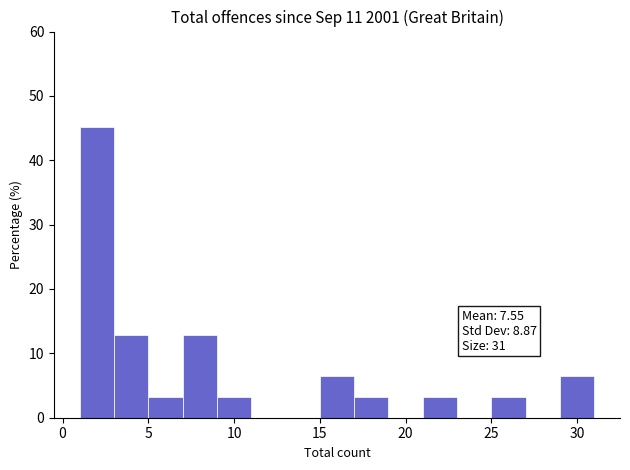

Over which range of the x-axis is the bar tallest?

1 to 3